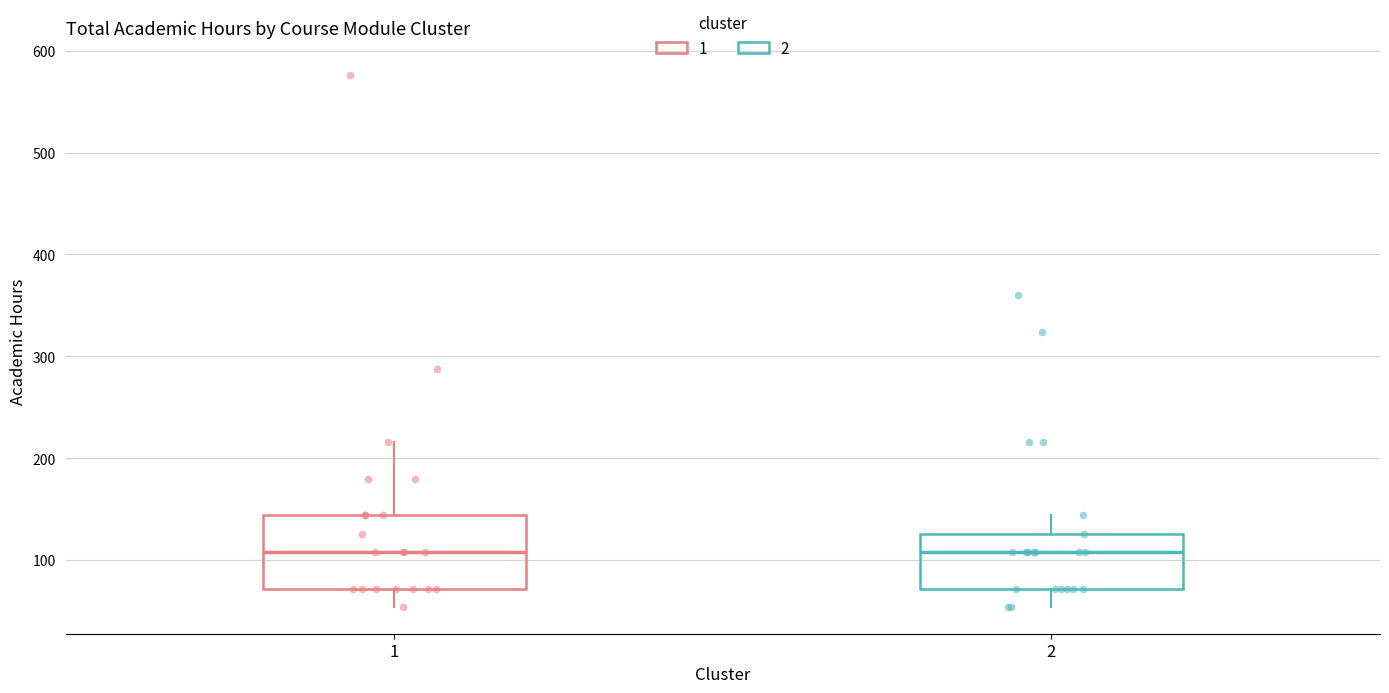

Where is the upper edge of the box at x = 1 on the y-axis? The values are not printed on the chart, so give them approximately, as read against the axis.

140